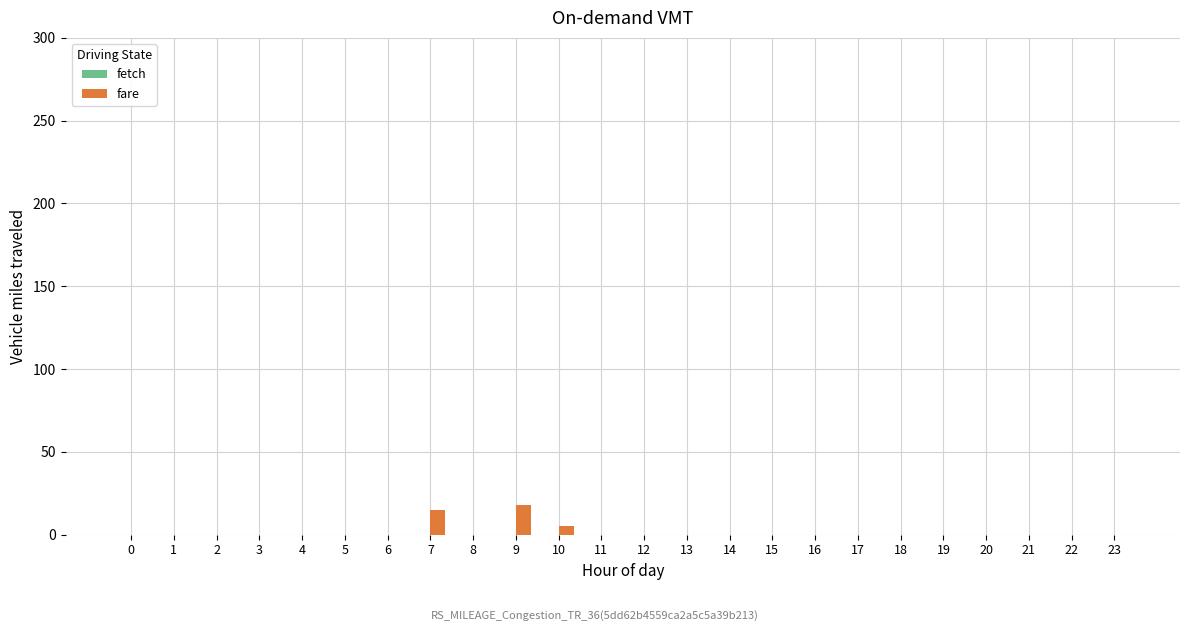

Which label corresponds to the largest value in the chart?

9